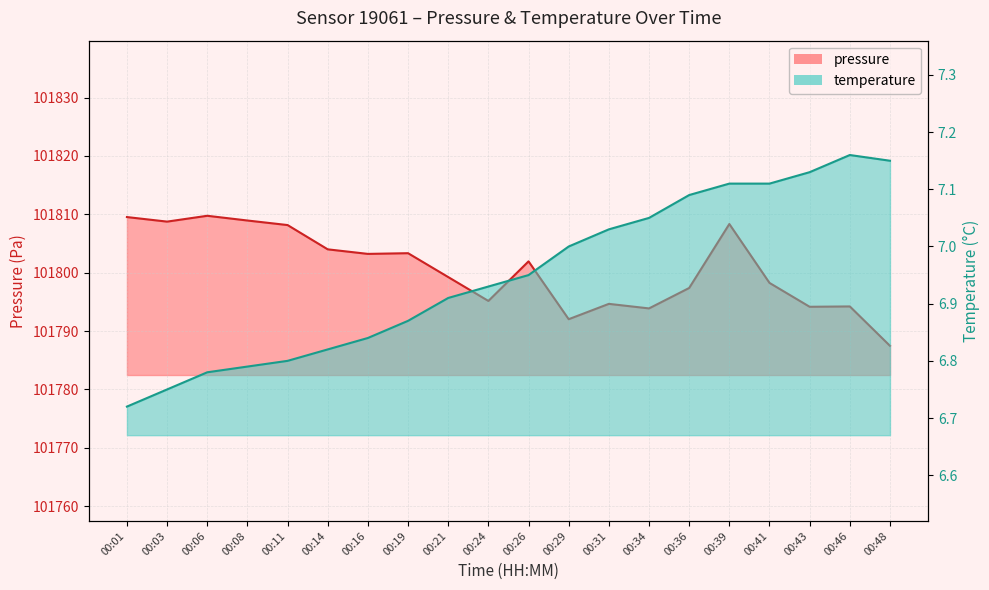

How many data points does each series have?

20